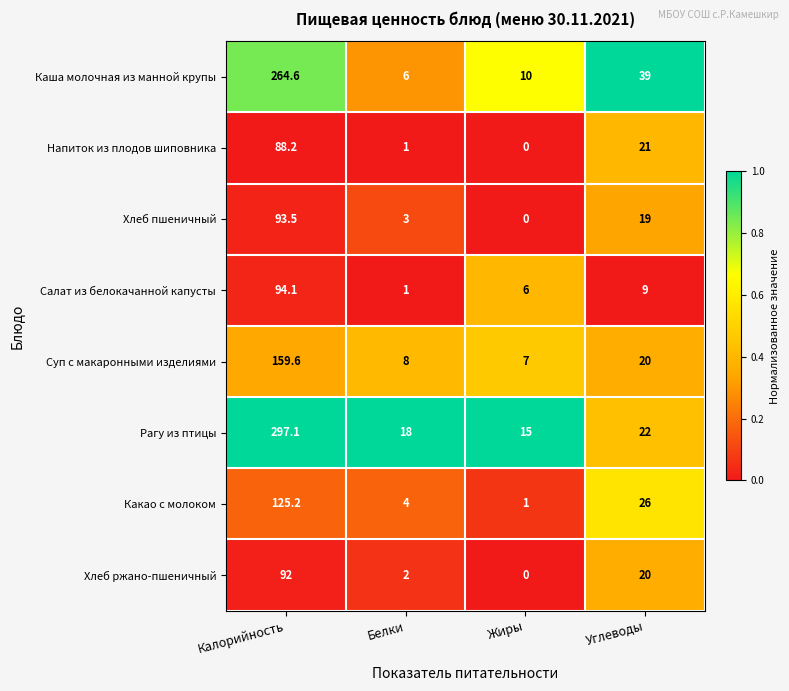

List the series in order of their peak value, lowest first.

Напиток из плодов шиповника, Хлеб ржано-пшеничный, Хлеб пшеничный, Салат из белокачанной капусты, Какао с молоком, Суп с макаронными изделиями, Каша молочная из манной крупы, Рагу из птицы